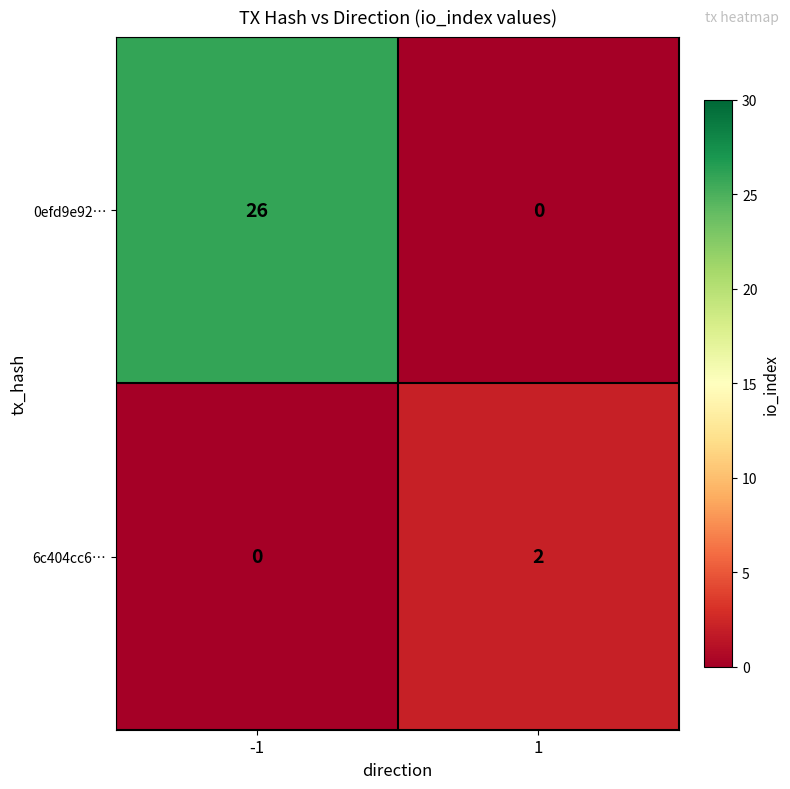

Reading left to right, transcribe all the data shown in this chart.

0efd9e92…: -1=26	1=0
6c404cc6…: -1=0	1=2